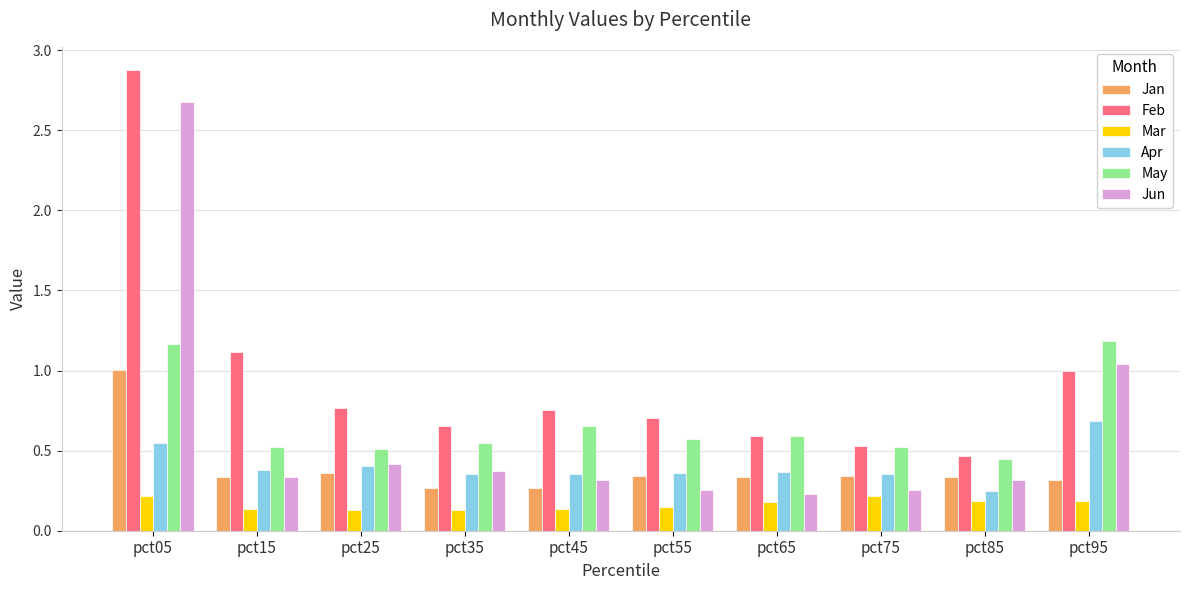

What are all the series names shown in the legend?

Jan, Feb, Mar, Apr, May, Jun